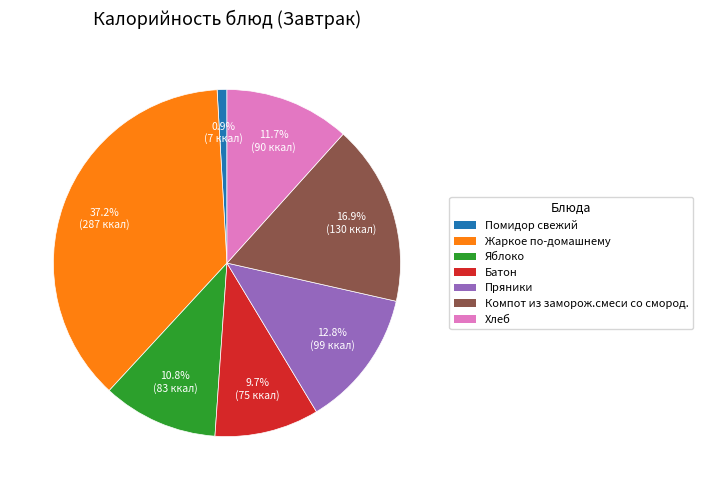

True or false: Хлеб accounts for 20% of the total.

False